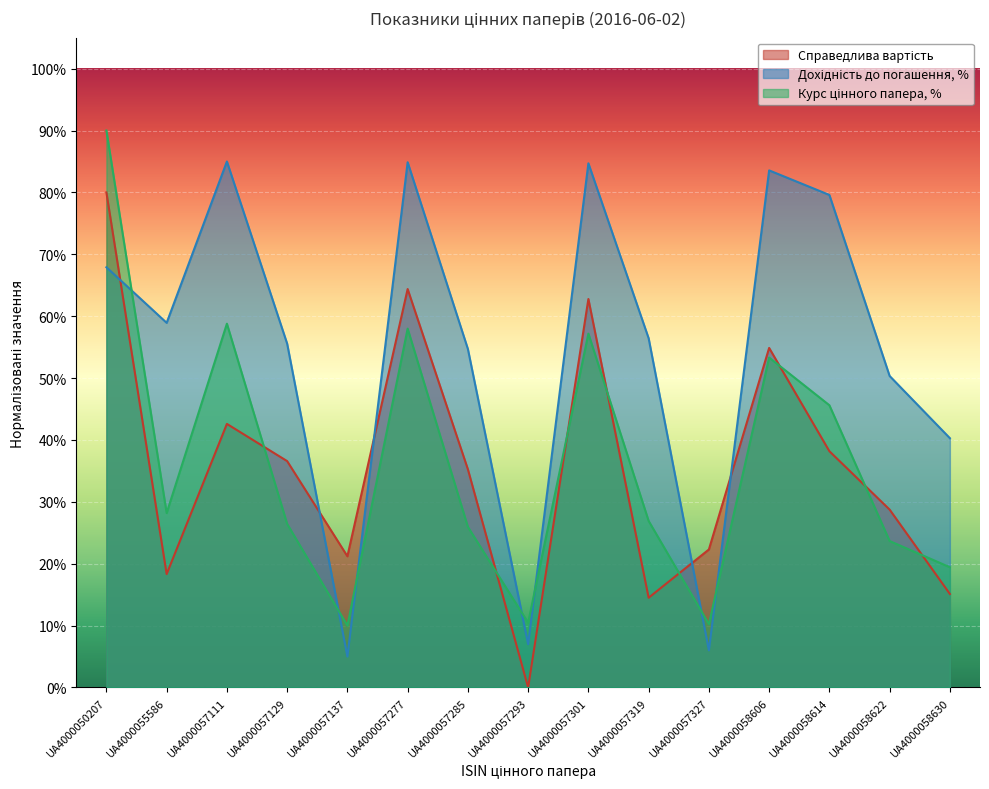

How many values in the Курс цінного папера, % series are below 26?

6